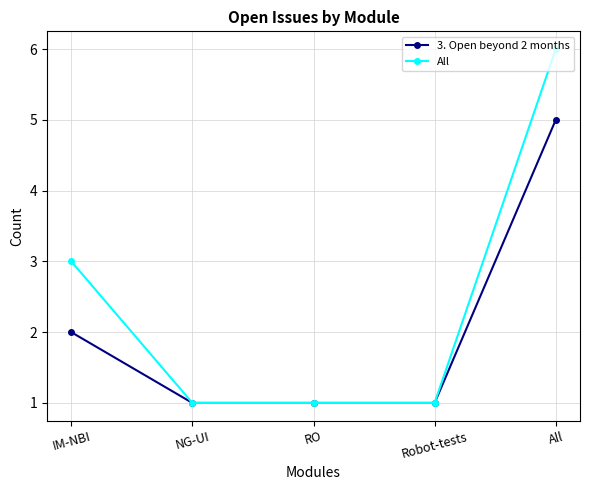

Reading left to right, what are all the values shown in this chart?

3. Open beyond 2 months: 2	1	1	1	5
All: 3	1	1	1	6